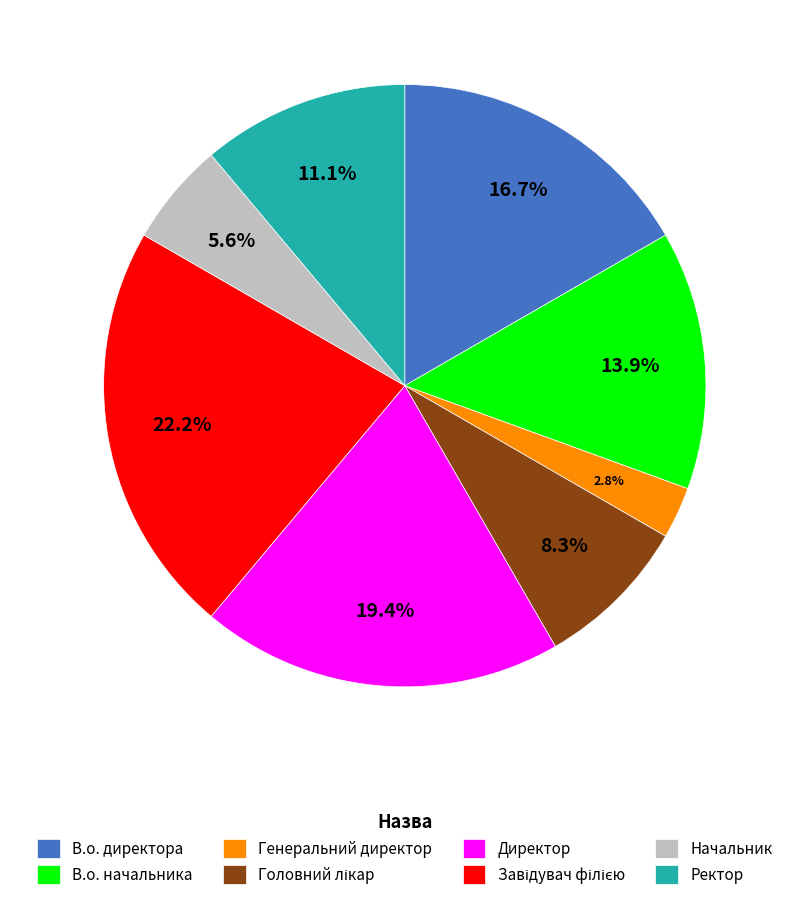

True or false: Начальник accounts for 6% of the total.

True